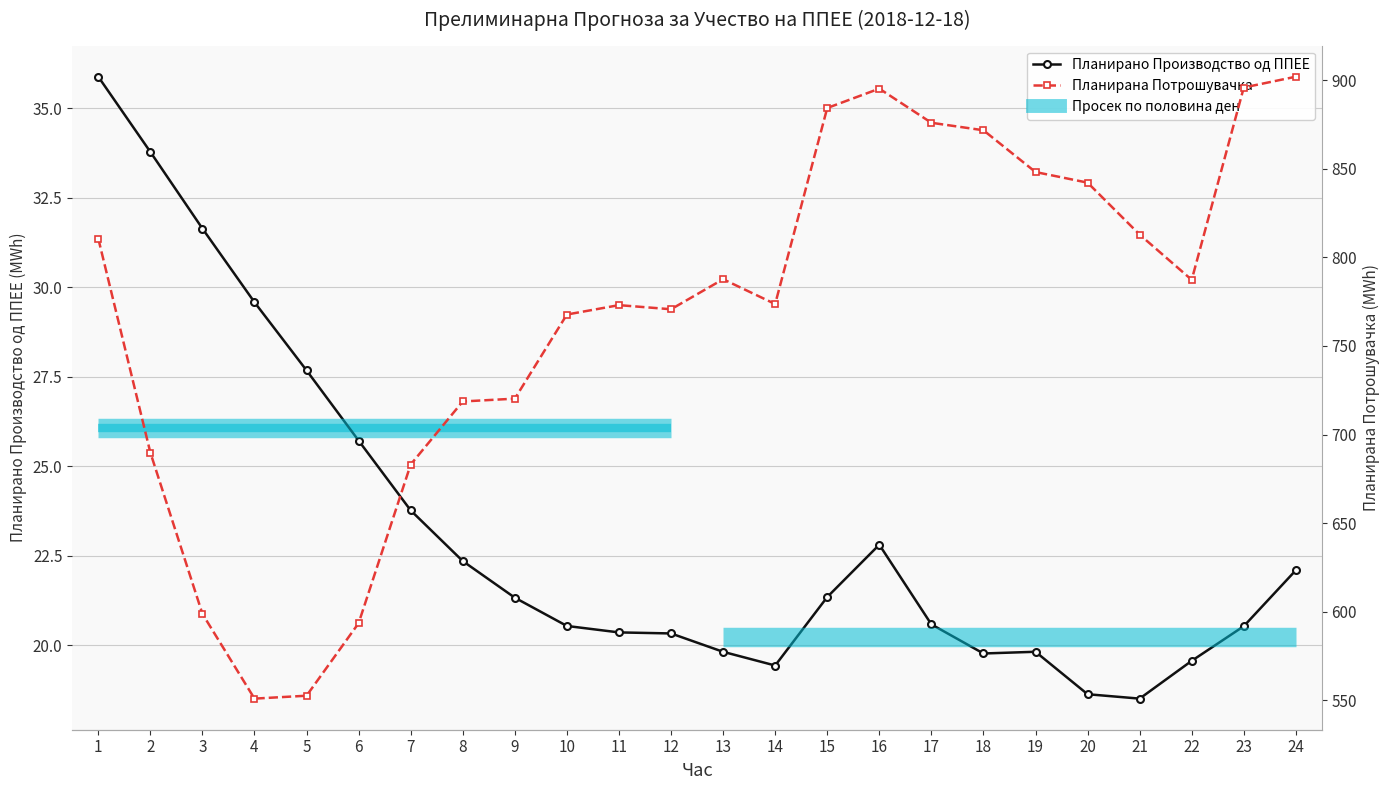

Count the number of categories in the chart.

24